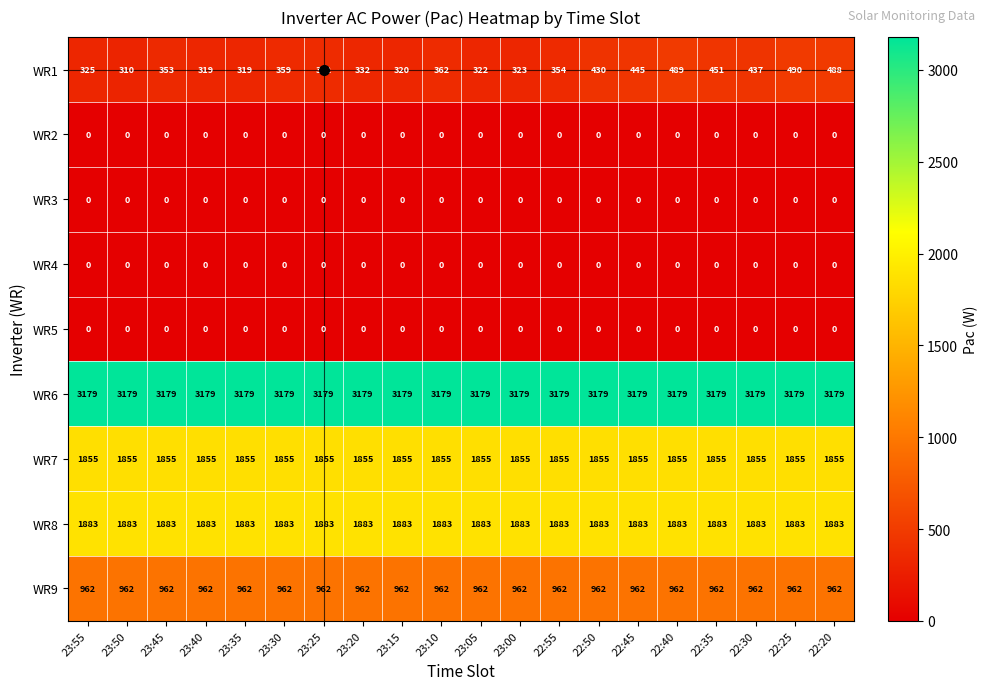

The value of WR8 at 23:55 is 2918. True or false?

False